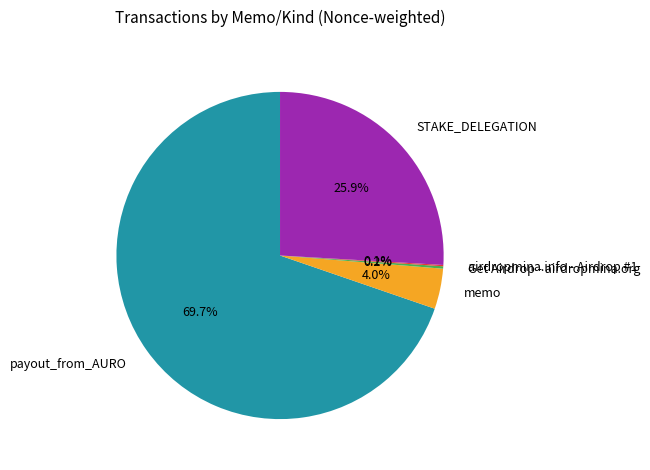

To the nearest percent, what is the average slice percentage?

20%